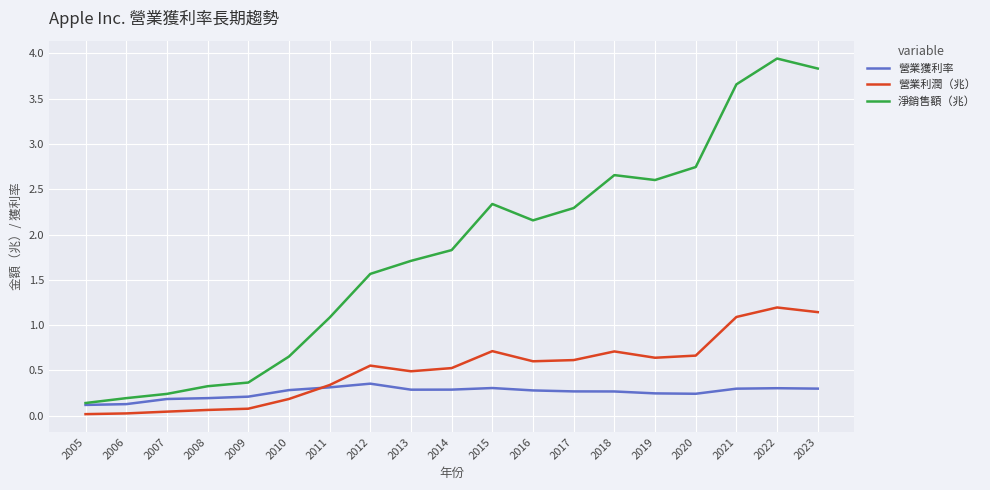

True or false: 淨銷售額（兆） has a value of 2.6 at 2012.

False